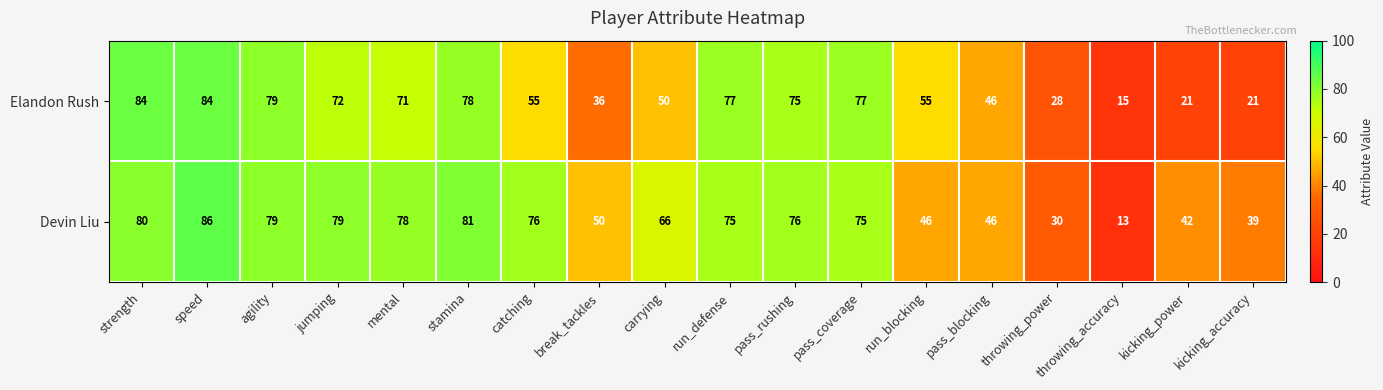

The Devin Liu series shows 25 at pass_blocking. True or false?

False